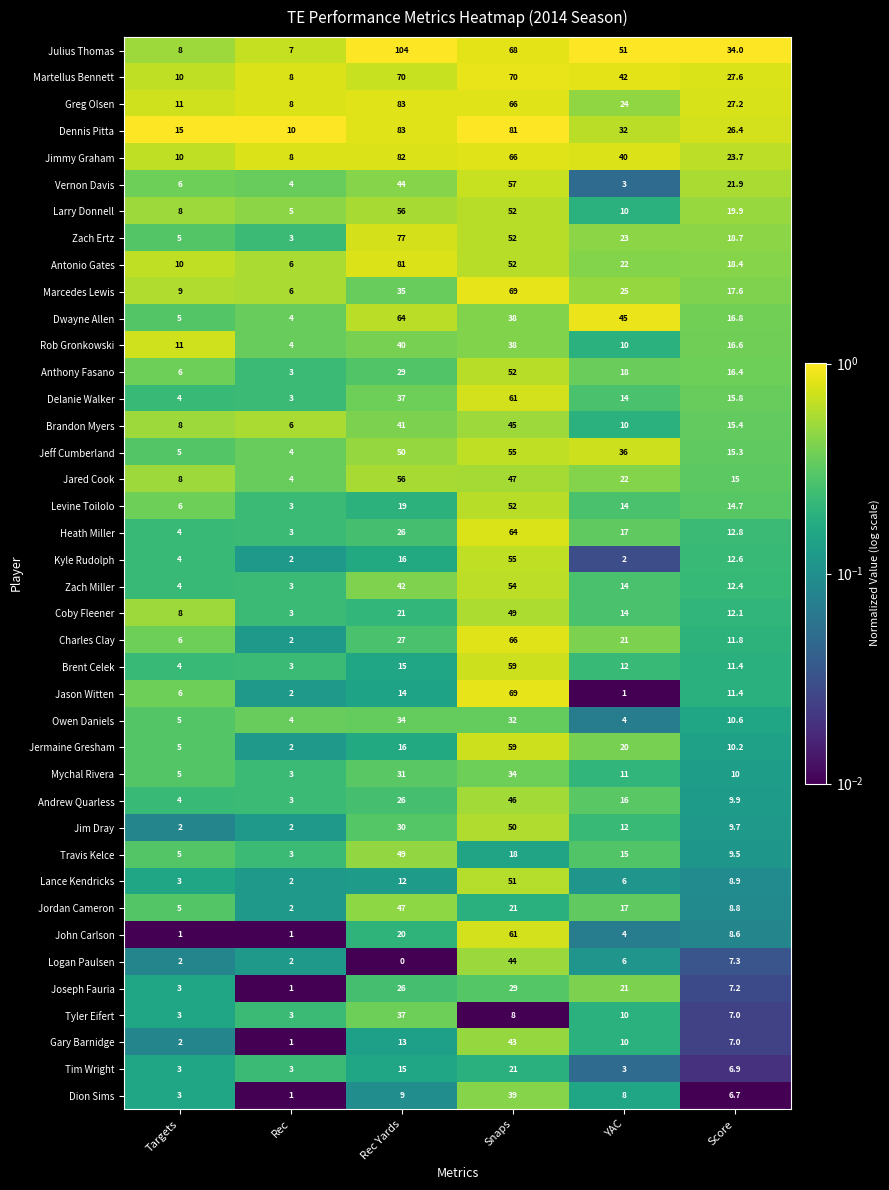

Rank the categories by Charles Clay value from highest to lowest.

Snaps, Rec Yards, YAC, Score, Targets, Rec